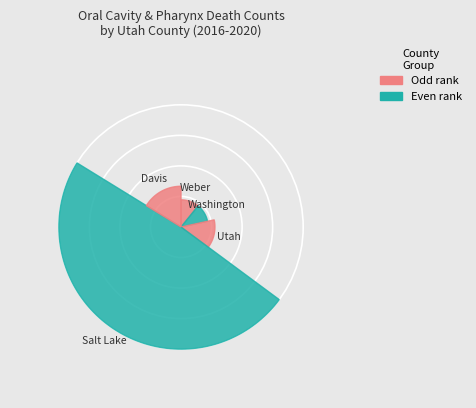

Is there a majority slice in this chart?

No